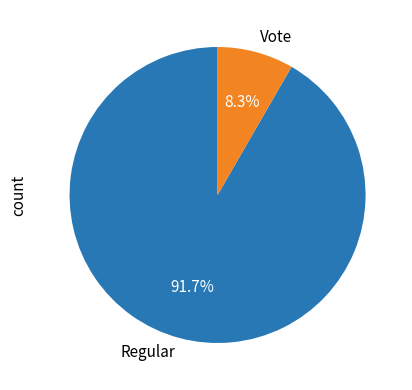

True or false: Regular accounts for 79% of the total.

False